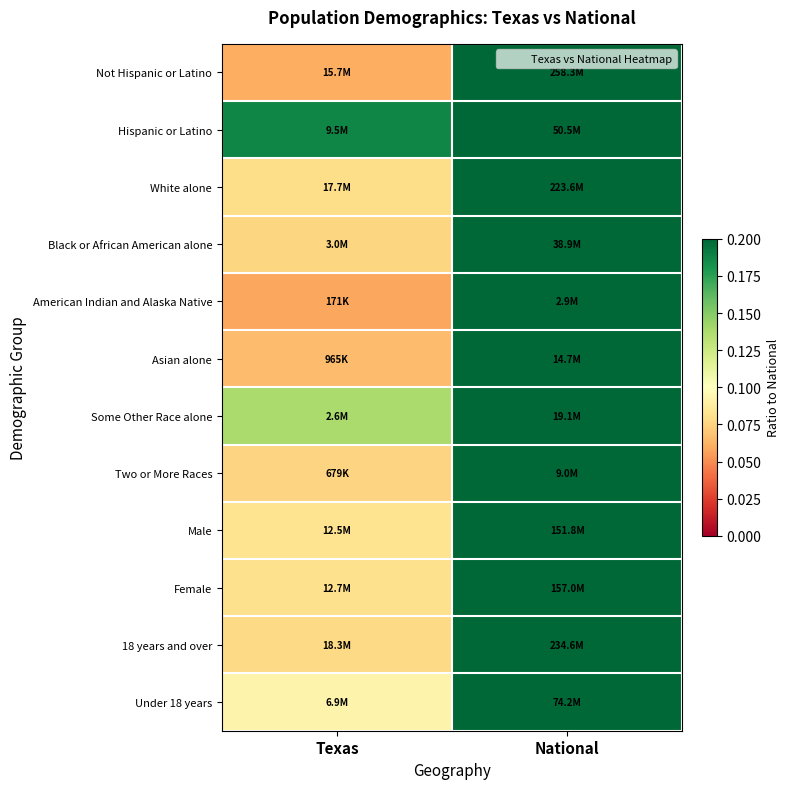

Reading left to right, extract all data points from this chart.

Not Hispanic or Latino: Texas=0.1	National=1.0
Hispanic or Latino: Texas=0.2	National=1.0
White alone: Texas=0.1	National=1.0
Black or African American alone: Texas=0.1	National=1.0
American Indian and Alaska Native: Texas=0.1	National=1.0
Asian alone: Texas=0.1	National=1.0
Some Other Race alone: Texas=0.1	National=1.0
Two or More Races: Texas=0.1	National=1.0
Male: Texas=0.1	National=1.0
Female: Texas=0.1	National=1.0
18 years and over: Texas=0.1	National=1.0
Under 18 years: Texas=0.1	National=1.0